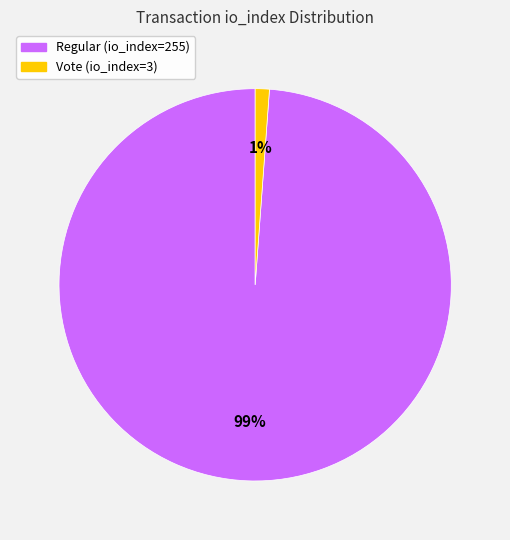

Which has a higher value, Vote (io_index=3) or Regular (io_index=255)?

Regular (io_index=255)